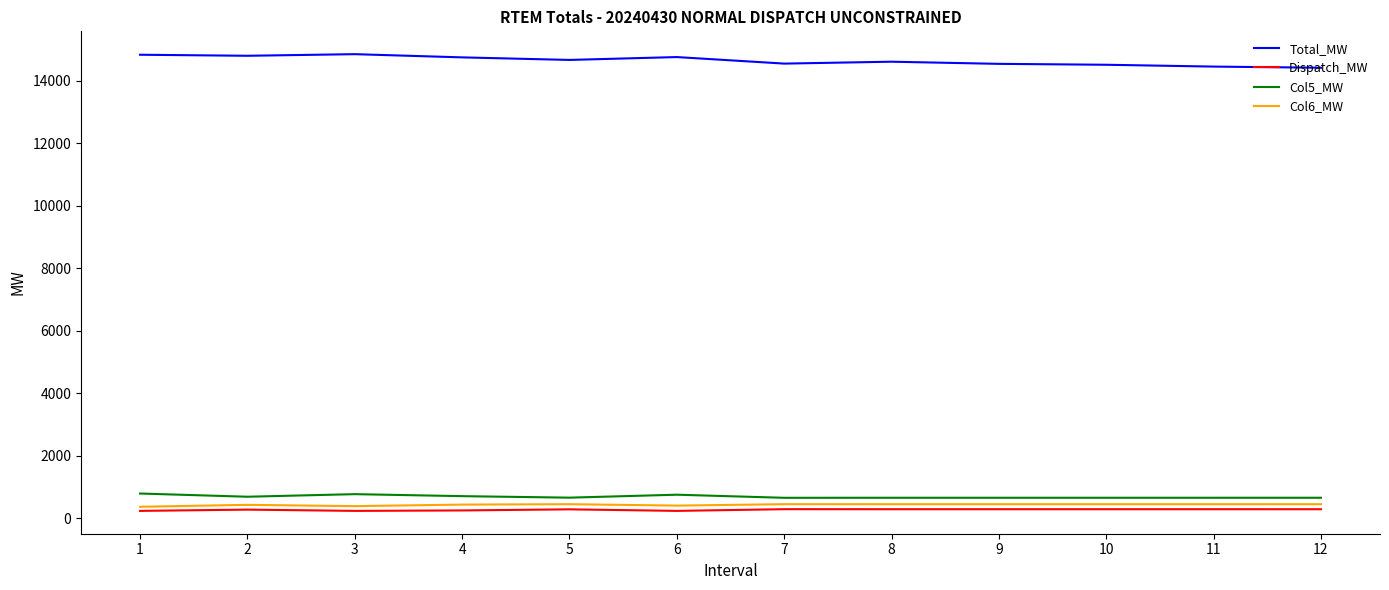

How many lines are shown in the chart?

4